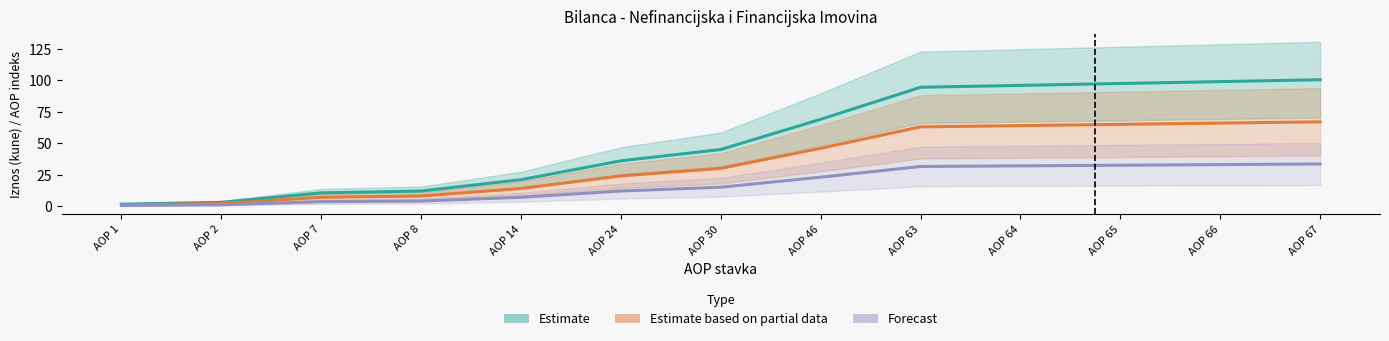

At which label is Estimate based on partial data closest to 34?

AOP 30